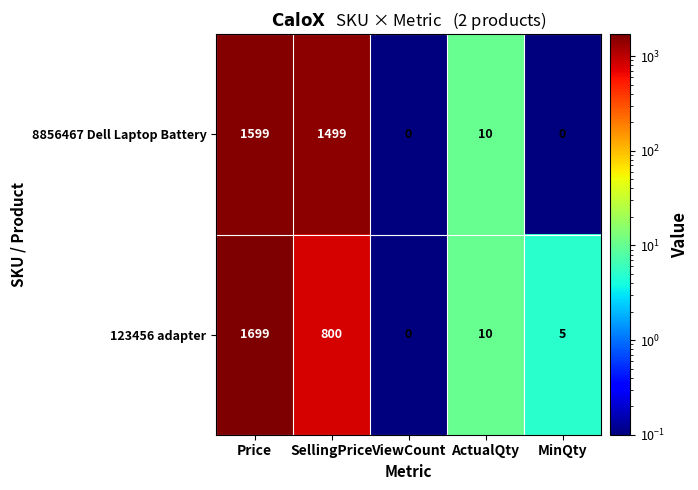

What is the greatest value displayed?

1699